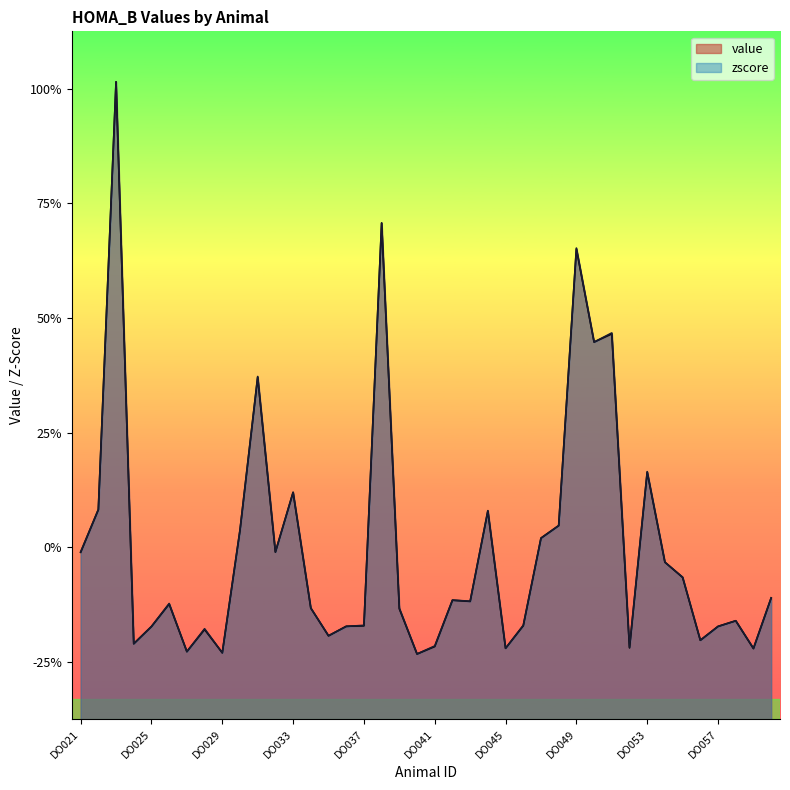

Between which two adjacent categories do zscore and value first intersect?

DO026 and DO027